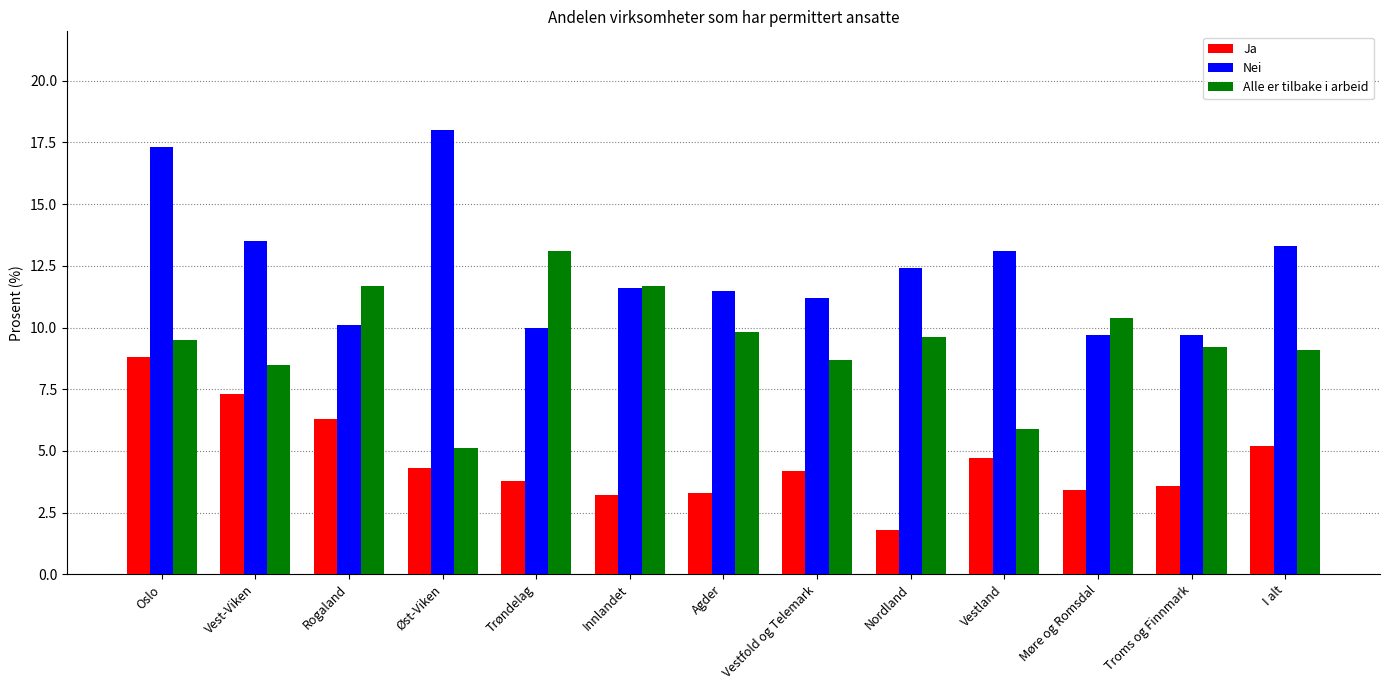

What is the label of the 3rd bar from the left?

Rogaland